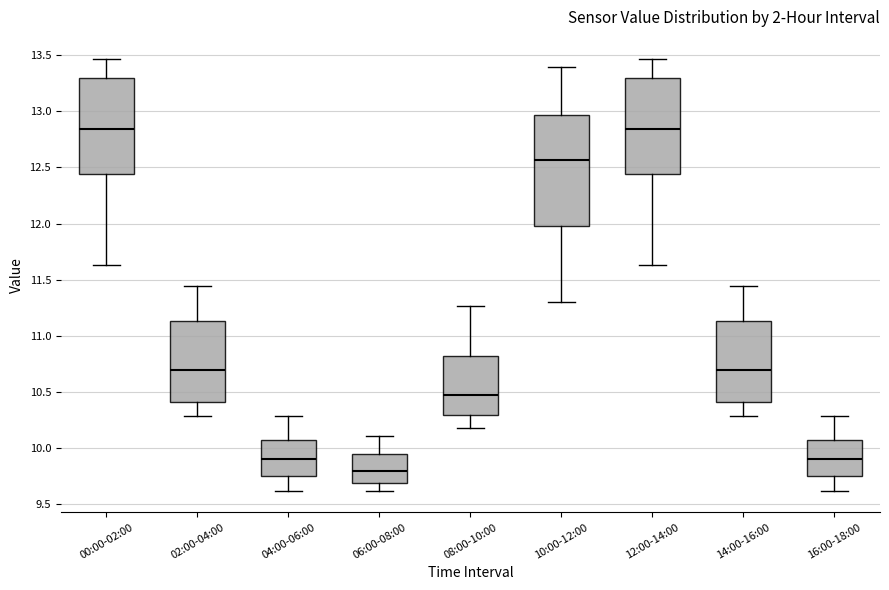

Reading left to right, transcribe this box plot: for each box, give where its median line is, the range the box spans, and where its two whiskers end, as read against the y-axis. The values are not printed on the chart, so give them approximately, as read against the axis.

00:00-02:00: median 12.85, box 12.45 to 13.30, whiskers 11.65 to 13.45
02:00-04:00: median 10.70, box 10.40 to 11.15, whiskers 10.30 to 11.45
04:00-06:00: median 9.90, box 9.75 to 10.05, whiskers 9.60 to 10.30
06:00-08:00: median 9.80, box 9.70 to 9.95, whiskers 9.60 to 10.10
08:00-10:00: median 10.50, box 10.30 to 10.80, whiskers 10.20 to 11.25
10:00-12:00: median 12.55, box 12.00 to 12.95, whiskers 11.30 to 13.40
12:00-14:00: median 12.85, box 12.45 to 13.30, whiskers 11.65 to 13.45
14:00-16:00: median 10.70, box 10.40 to 11.15, whiskers 10.30 to 11.45
16:00-18:00: median 9.90, box 9.75 to 10.05, whiskers 9.60 to 10.30